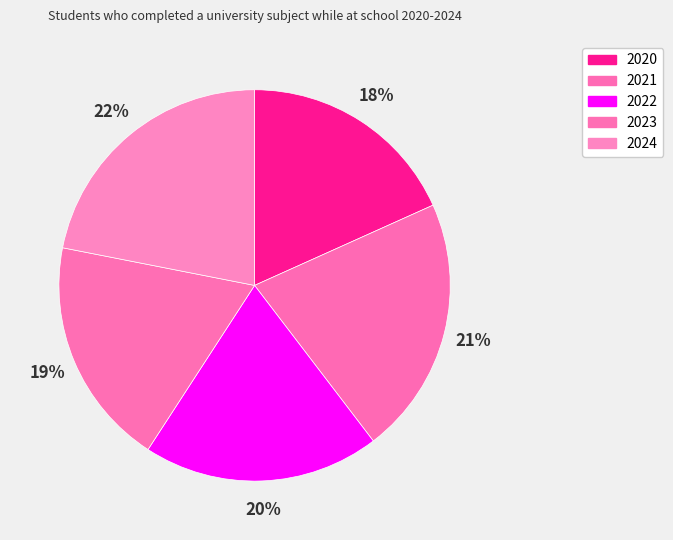

Between 2020 and 2023, which is larger?

2023